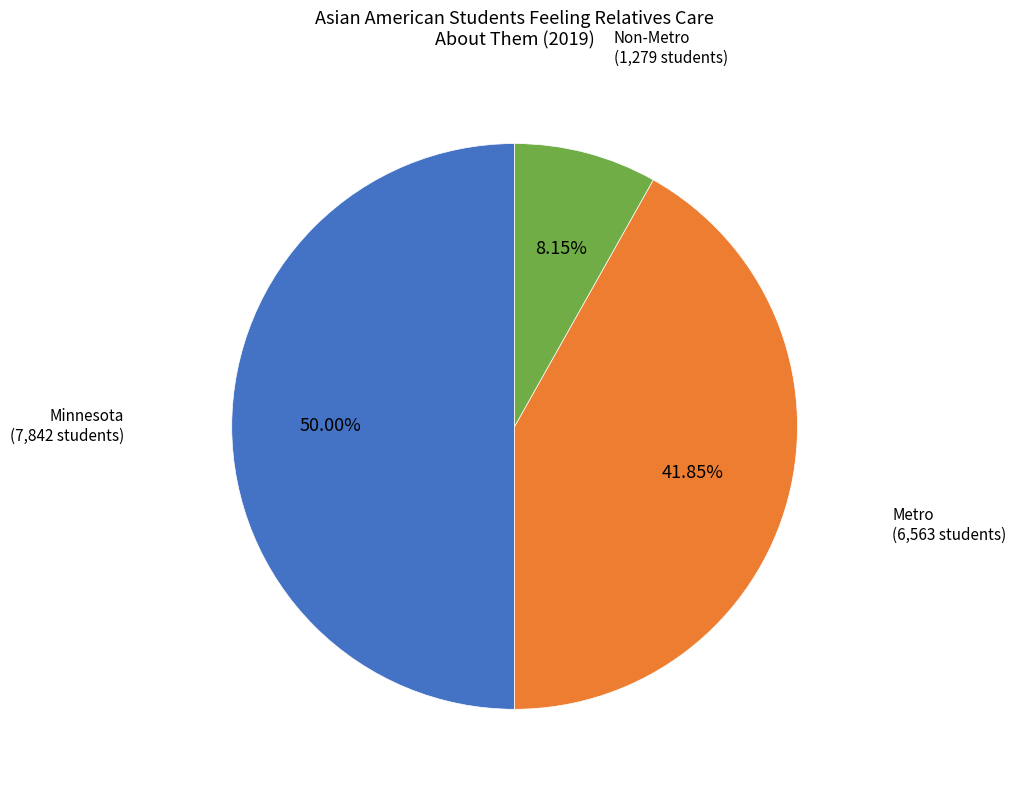

To the nearest percent, what is the average slice percentage?

33%